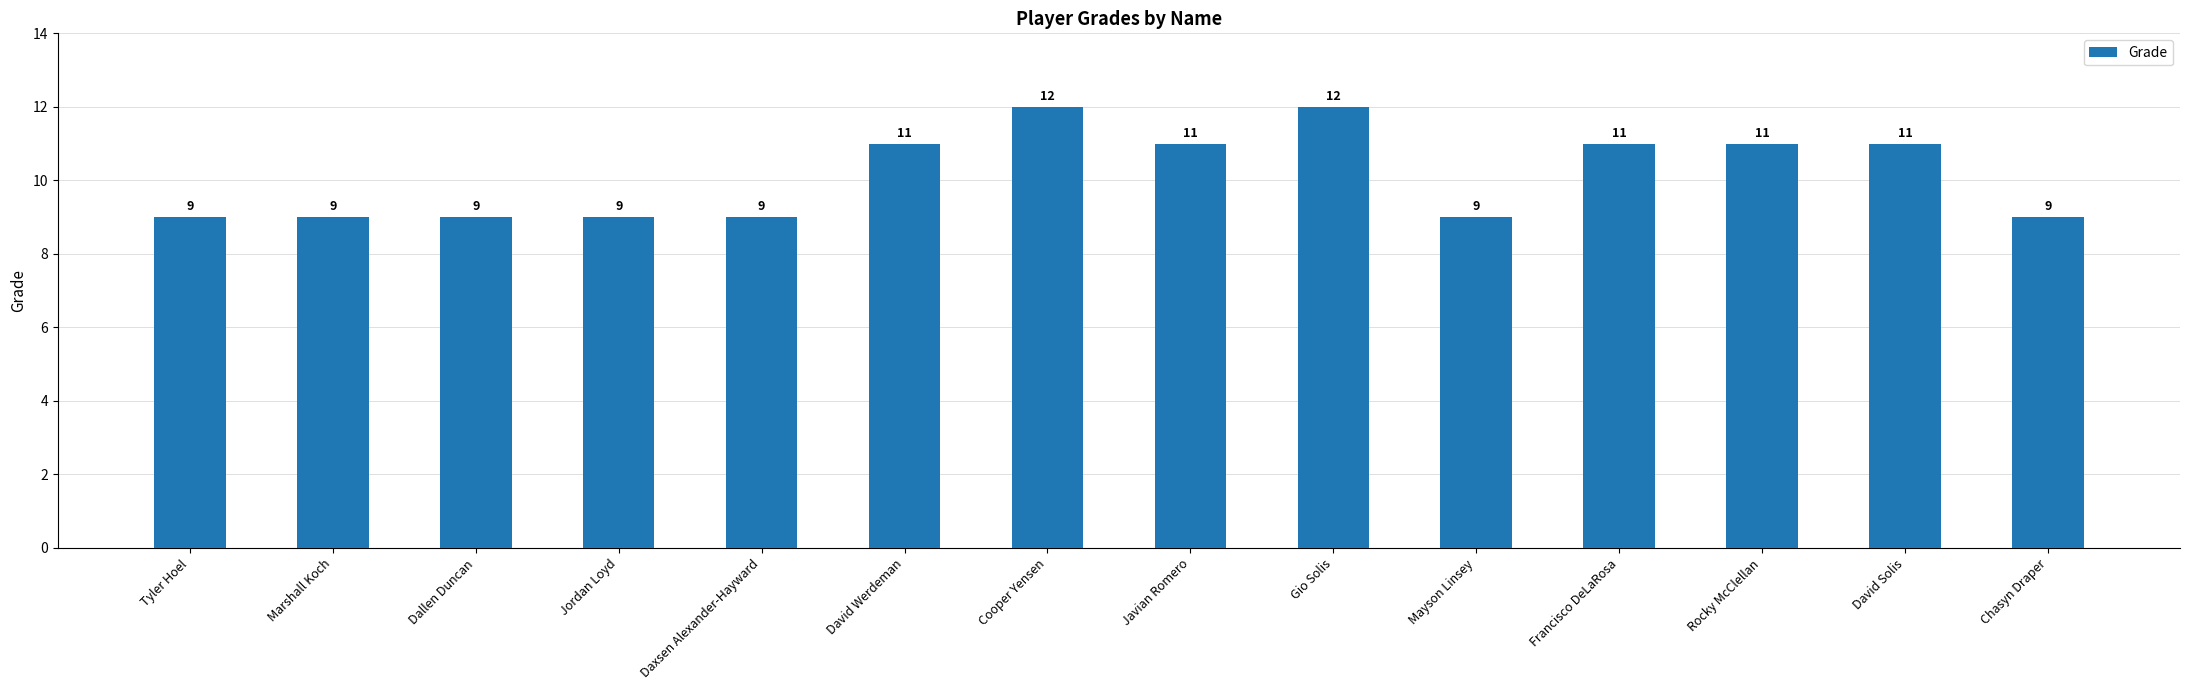

Count the values in the range 9 to 11.

12